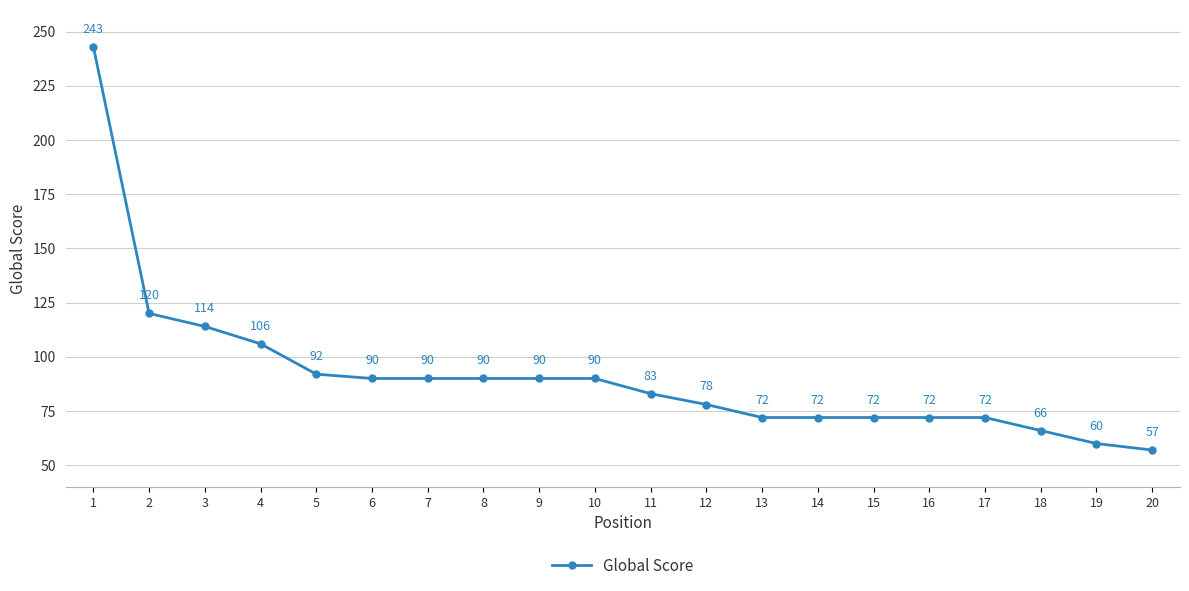

What is the difference between the values at 11 and 8?

7